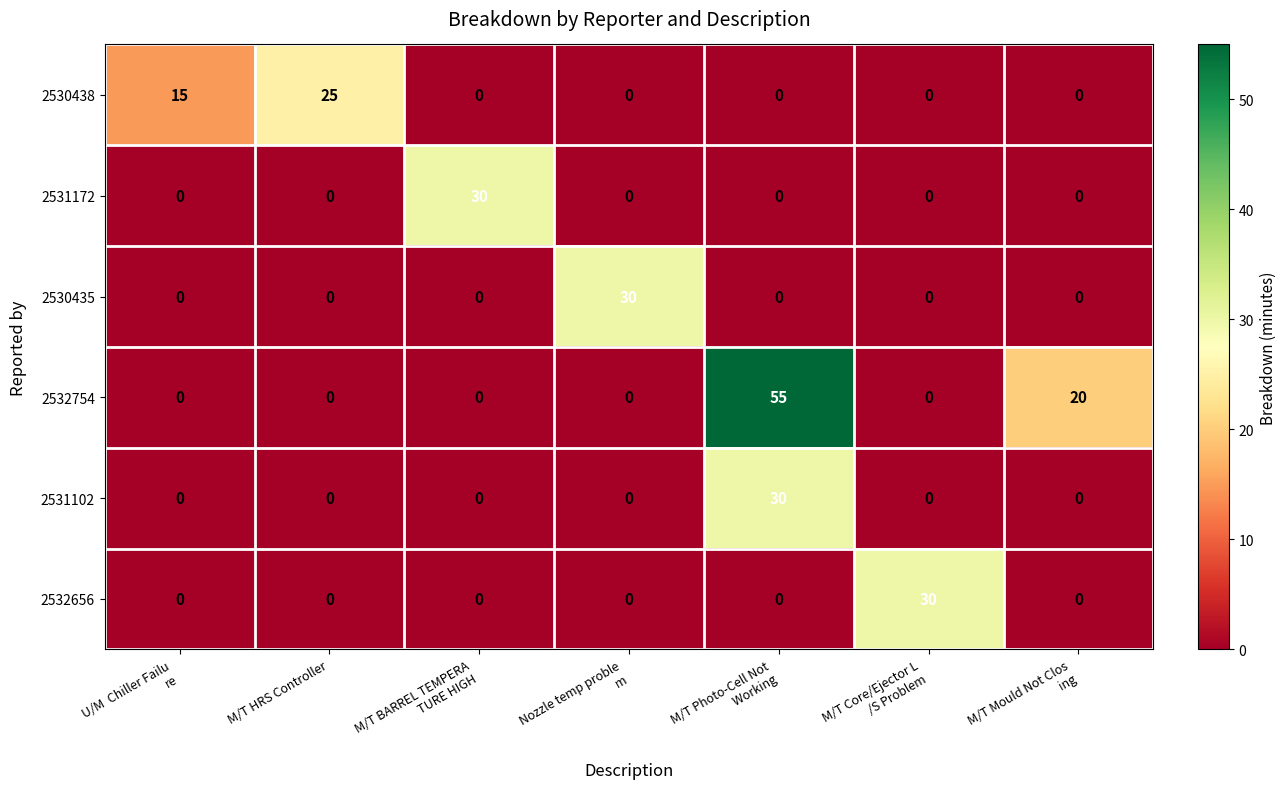

What is the greatest value displayed?

55